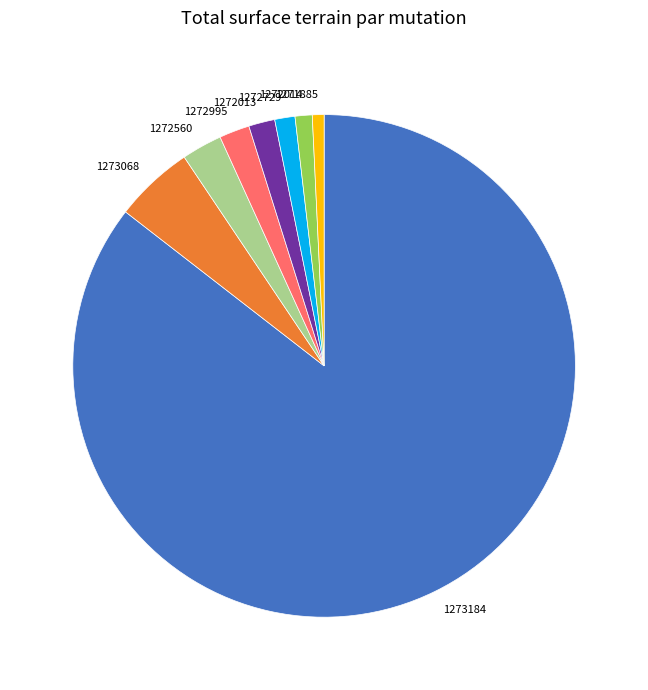

Is there any slice that represents more than half of the pie?

Yes